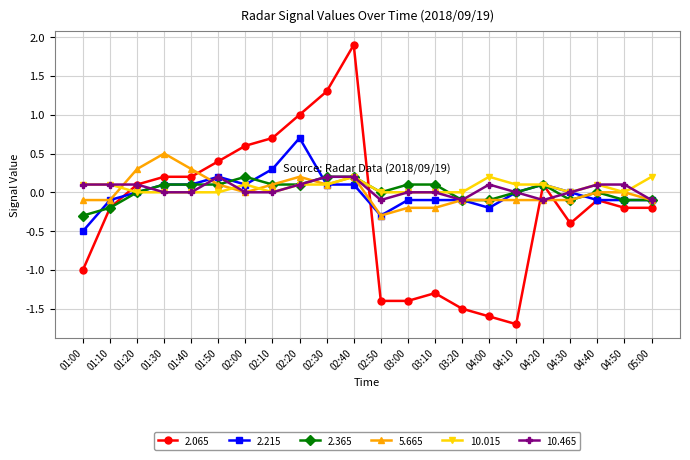

True or false: 2.215 has more than 1 points higher than both neighbors.

True